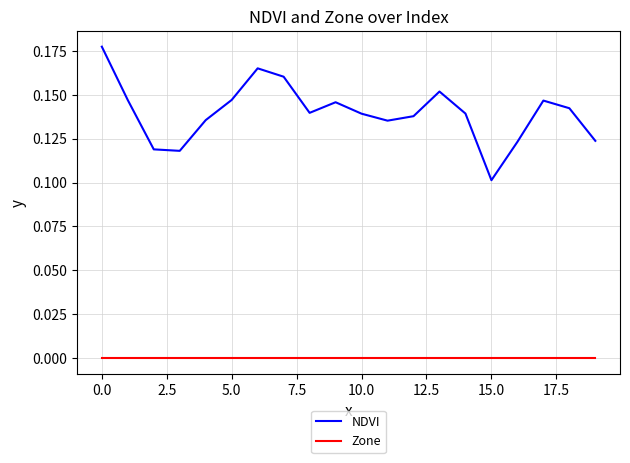

How many NDVI values are between 0 and 1?

20